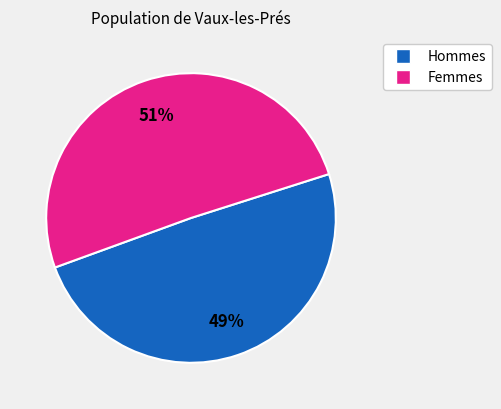

Is there any slice that represents more than half of the pie?

Yes